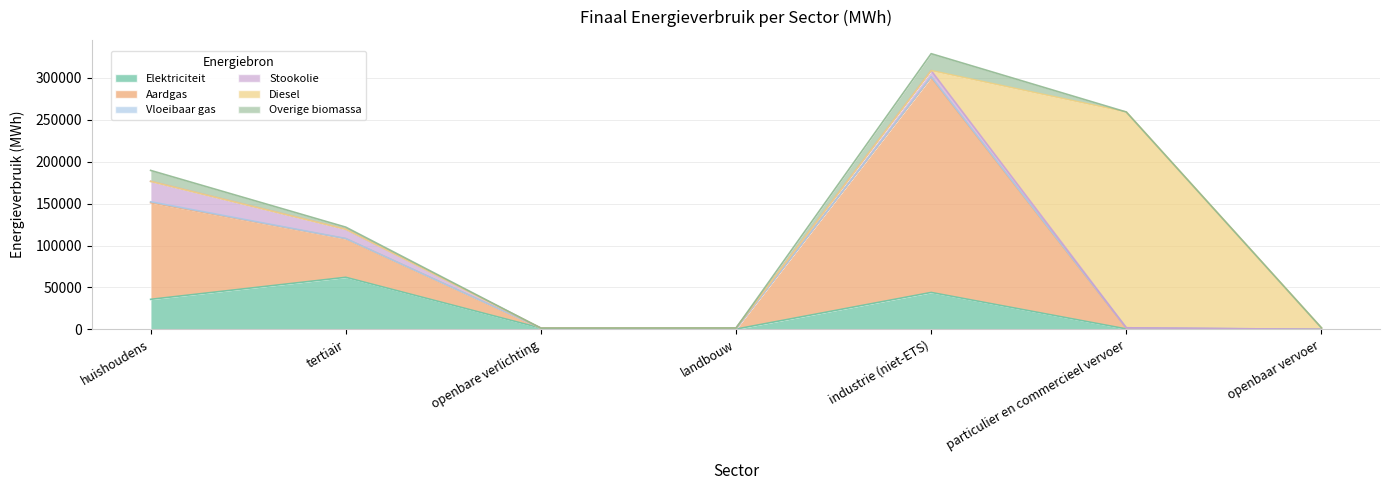

How many data points does each series have?

7